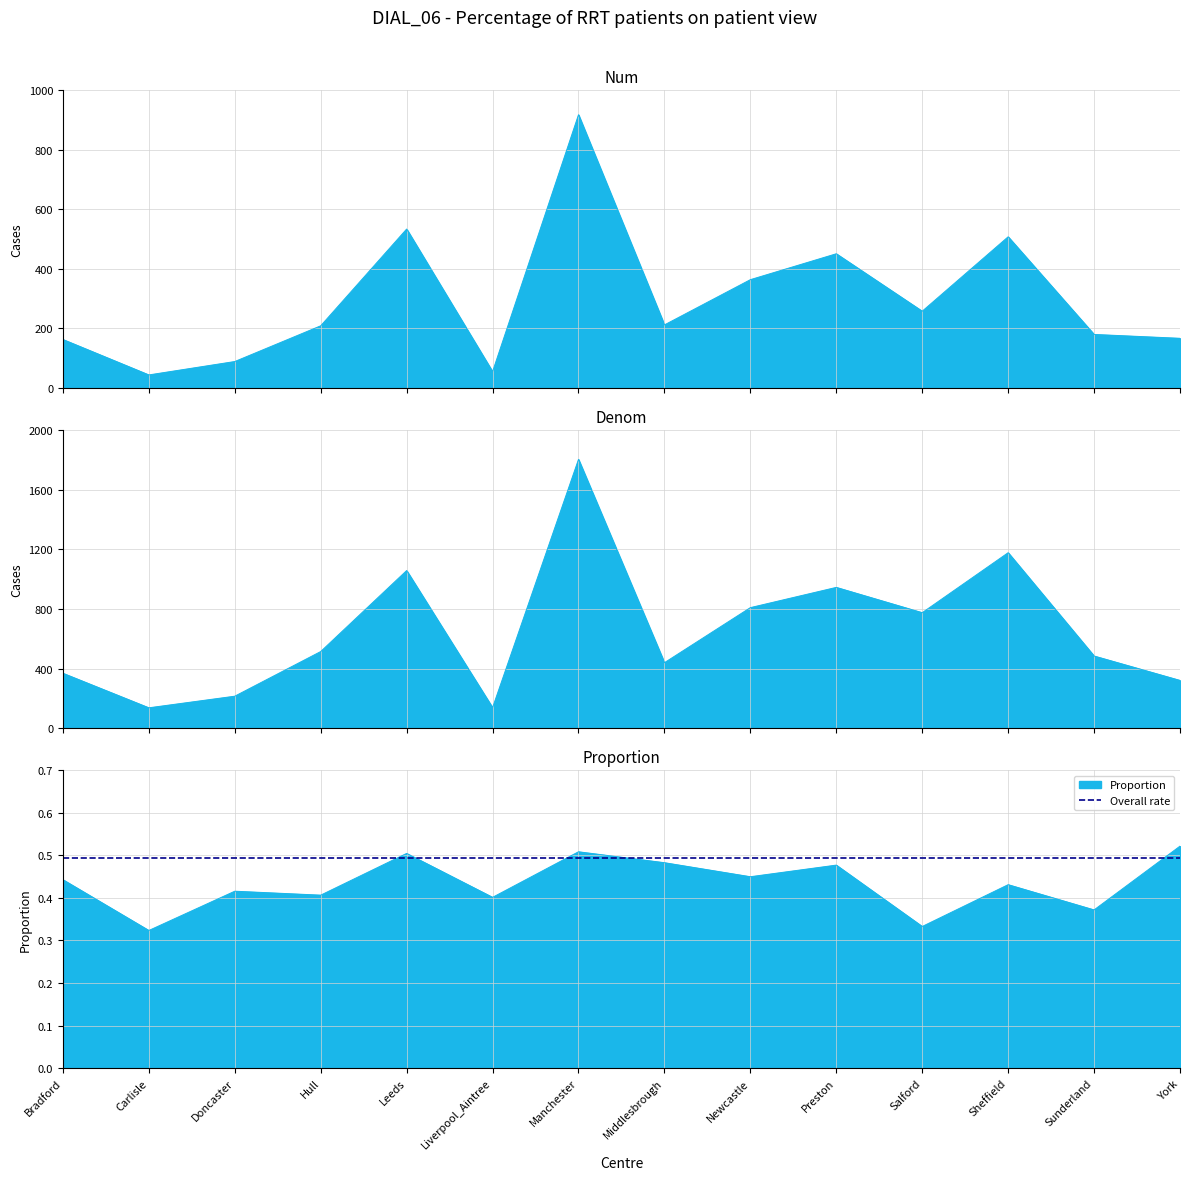

At which label does Num first exceed 212?

Leeds